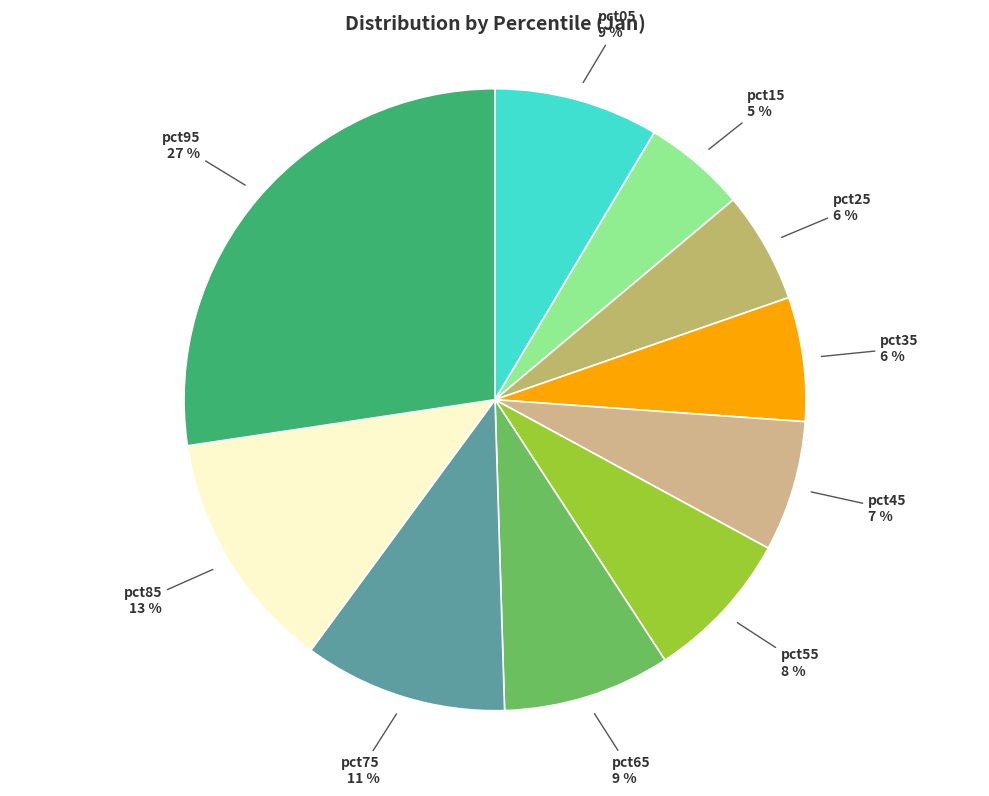

Does pct95 represent more than half of the total?

No